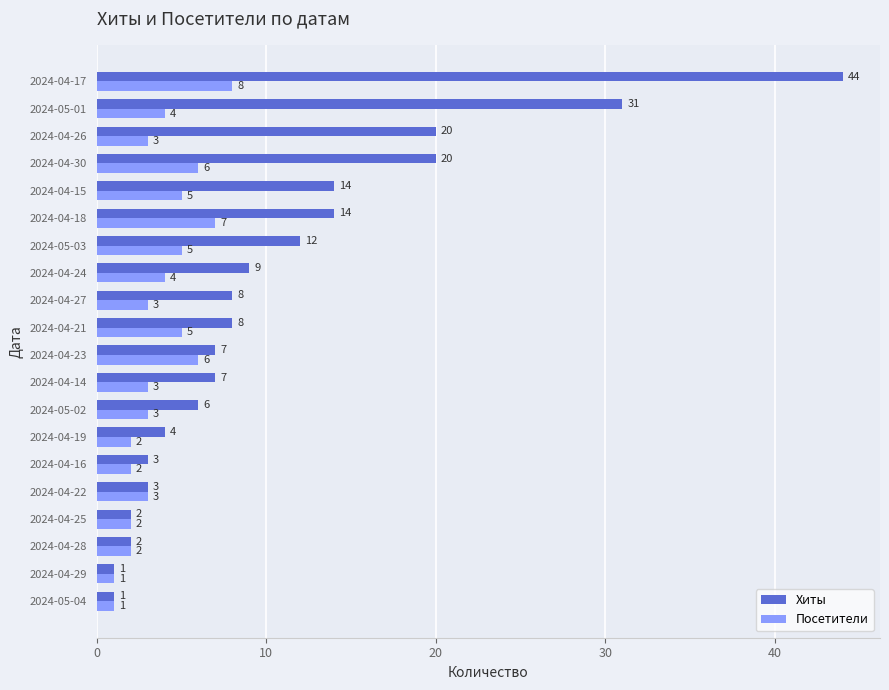

Which series has the largest range (max minus min)?

Хиты